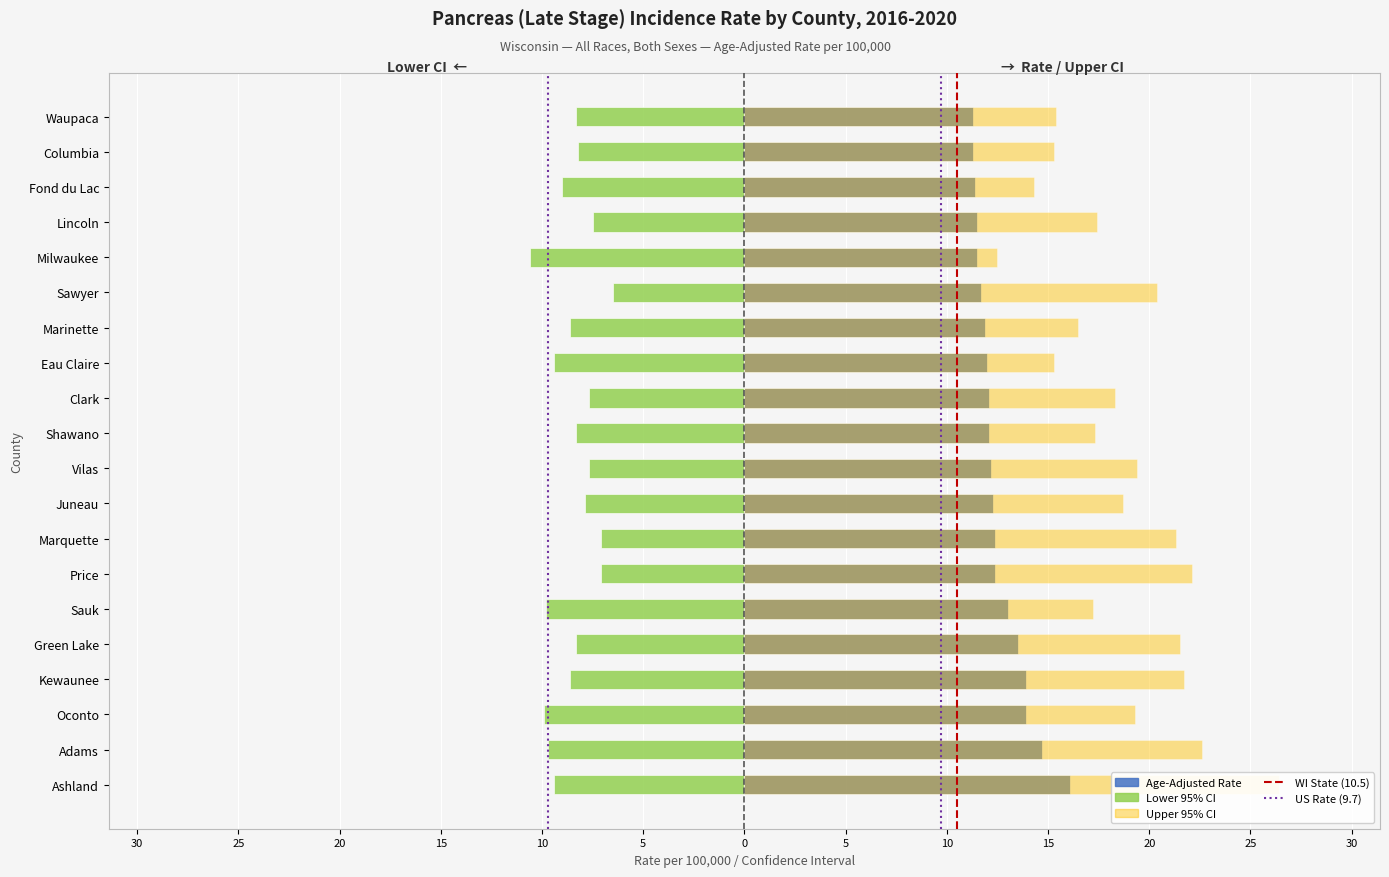

What is the minimum value for Lower 95% CI?

-10.6